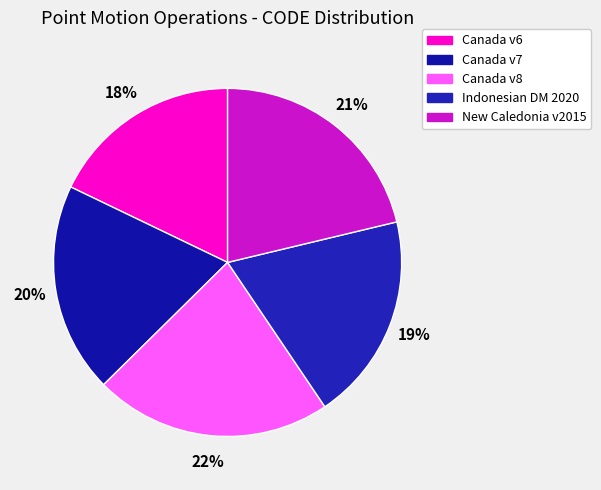

How many slices are in this pie chart?

5